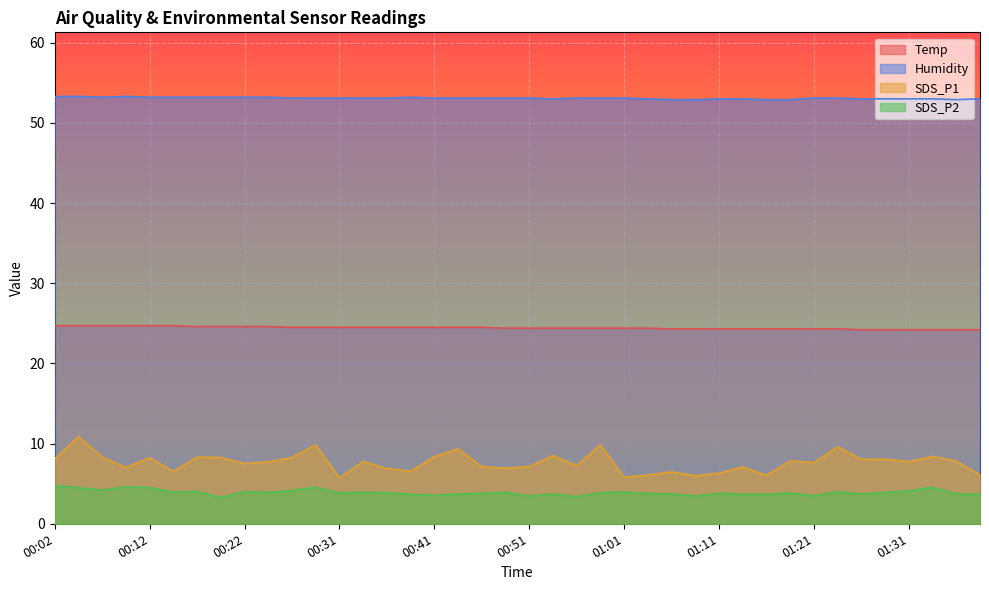

Rank the series at 00:19 from highest to lowest value.

Humidity, Temp, SDS_P1, SDS_P2